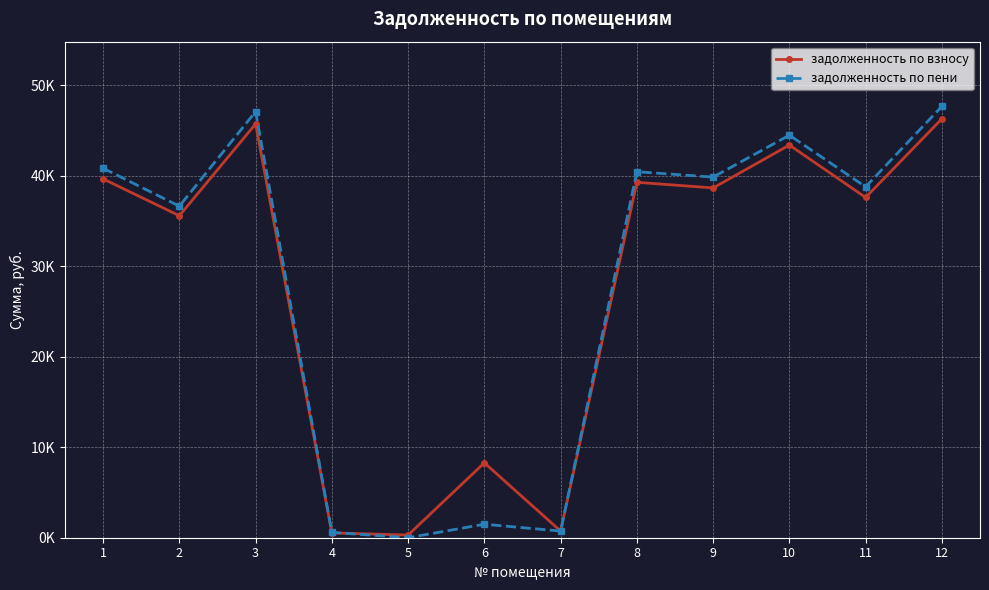

Which series has the largest total across all categories?

задолженность по пени